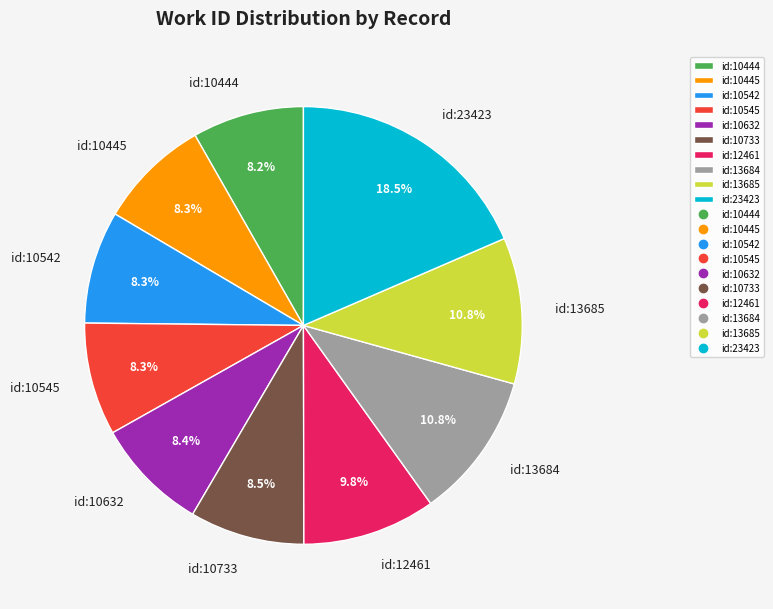

Which category has the biggest portion of the pie?

id:23423